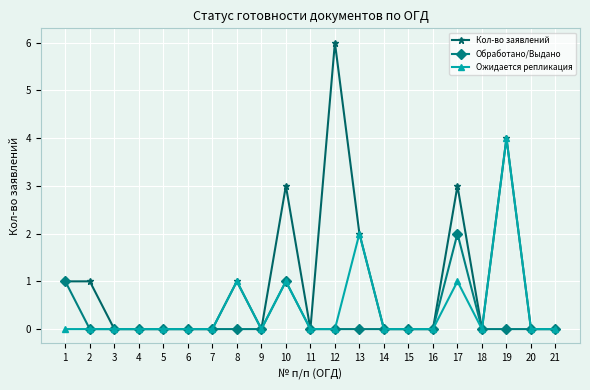

True or false: Ожидается репликация has a value of -2 at 18.

False